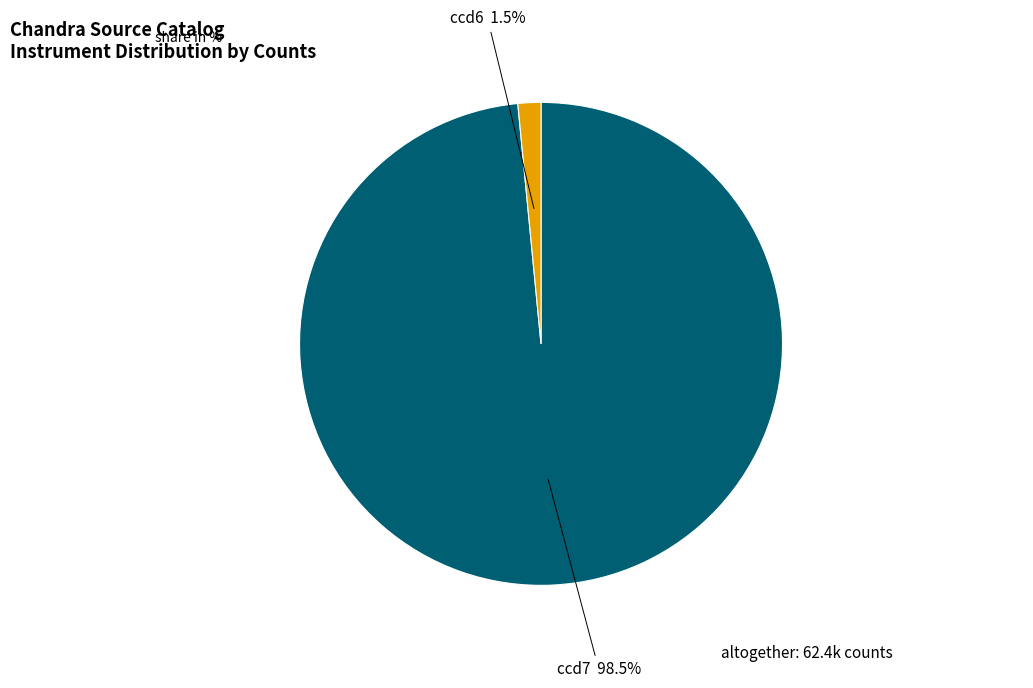

What is the largest slice in the pie chart?

ccd7